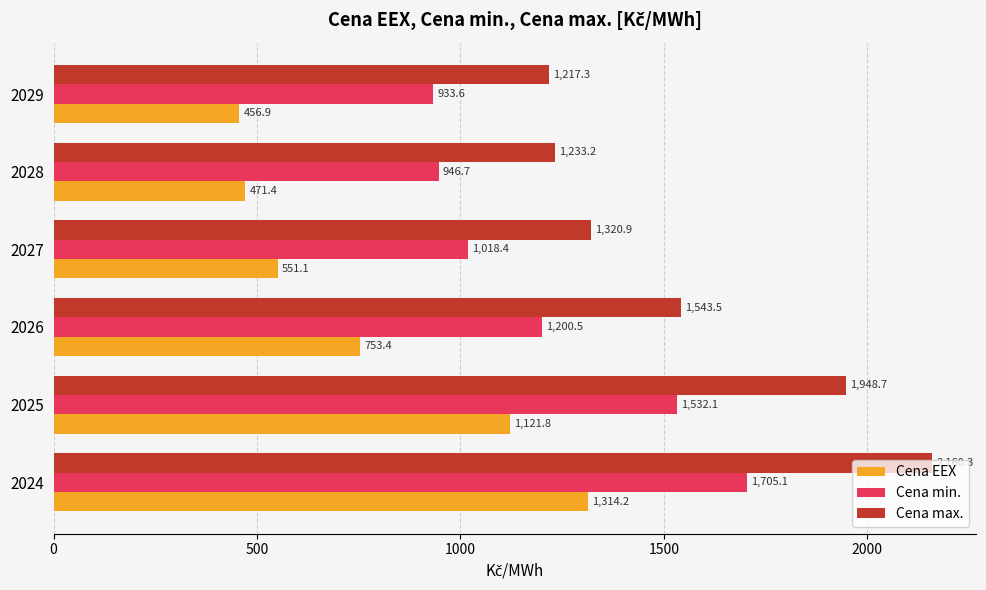

Where is Cena max. nearest to the value 1688?

2026